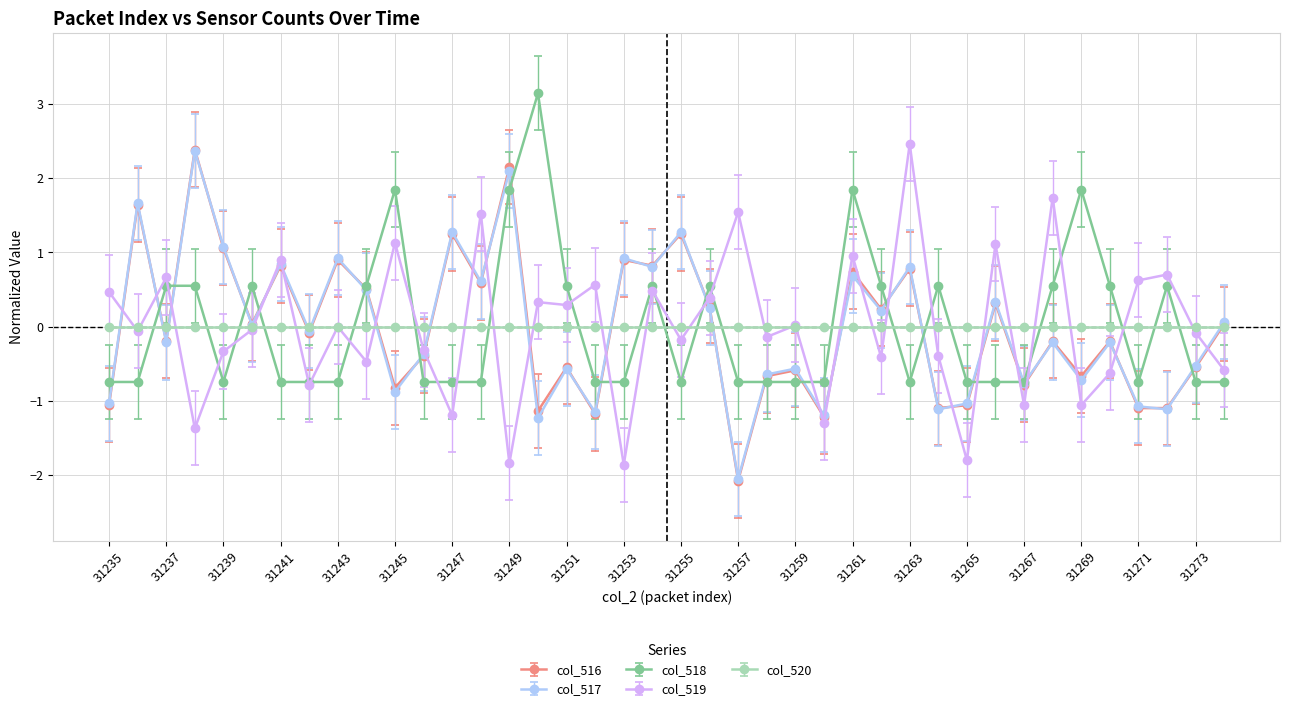

True or false: col_519 and col_516 cross at least once.

True